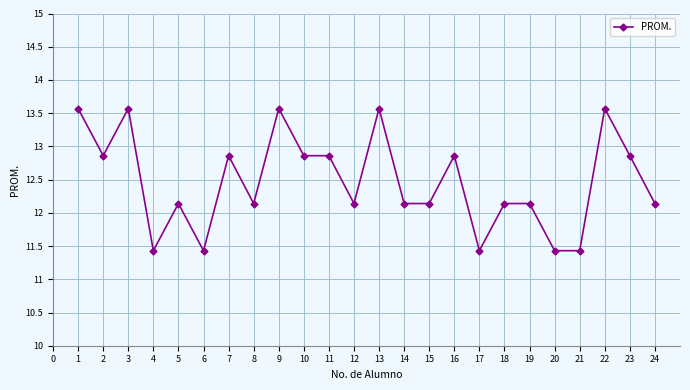

What is the smallest value displayed?

11.4